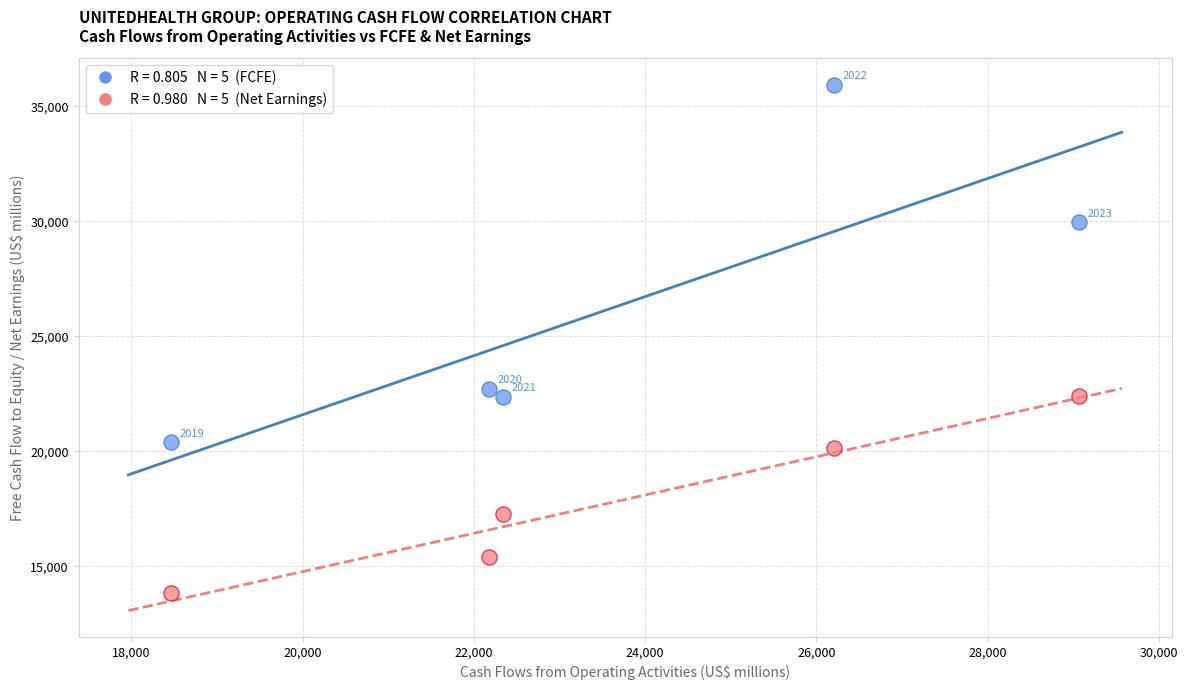

Across all series, what Y value is closest to 24889?

22709